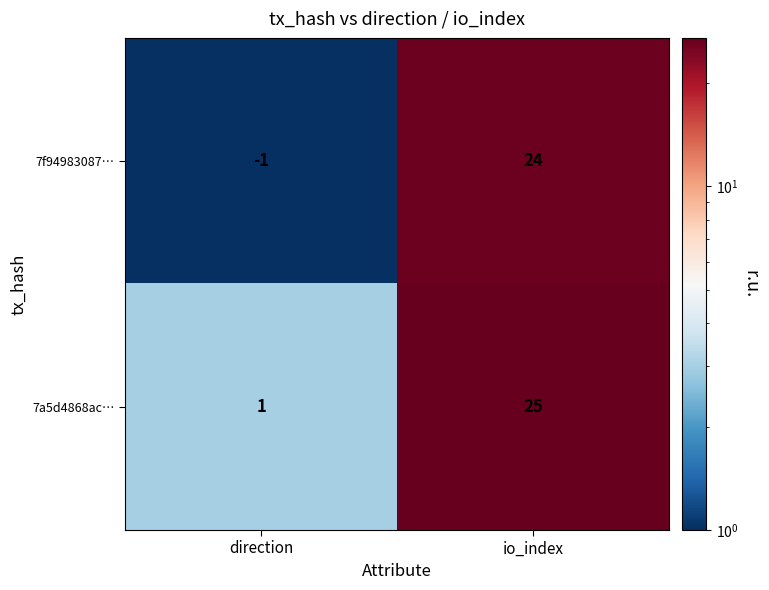

How many distinct data groups are displayed?

2